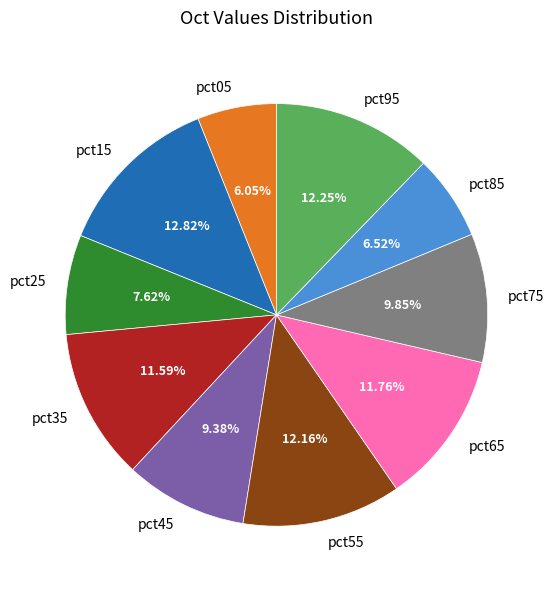

Which category has the biggest portion of the pie?

pct15